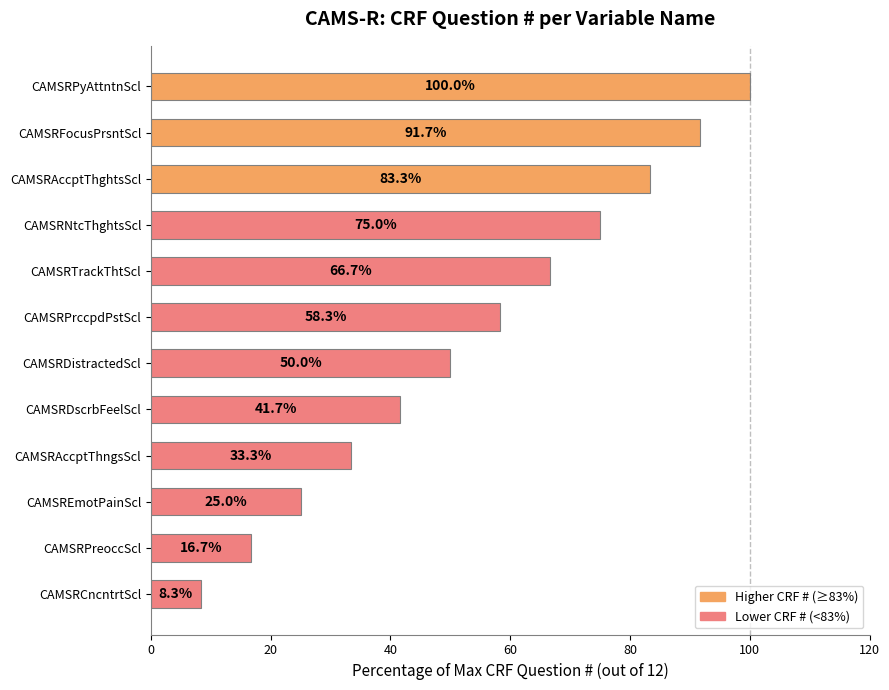

Are the bars horizontal?

Yes